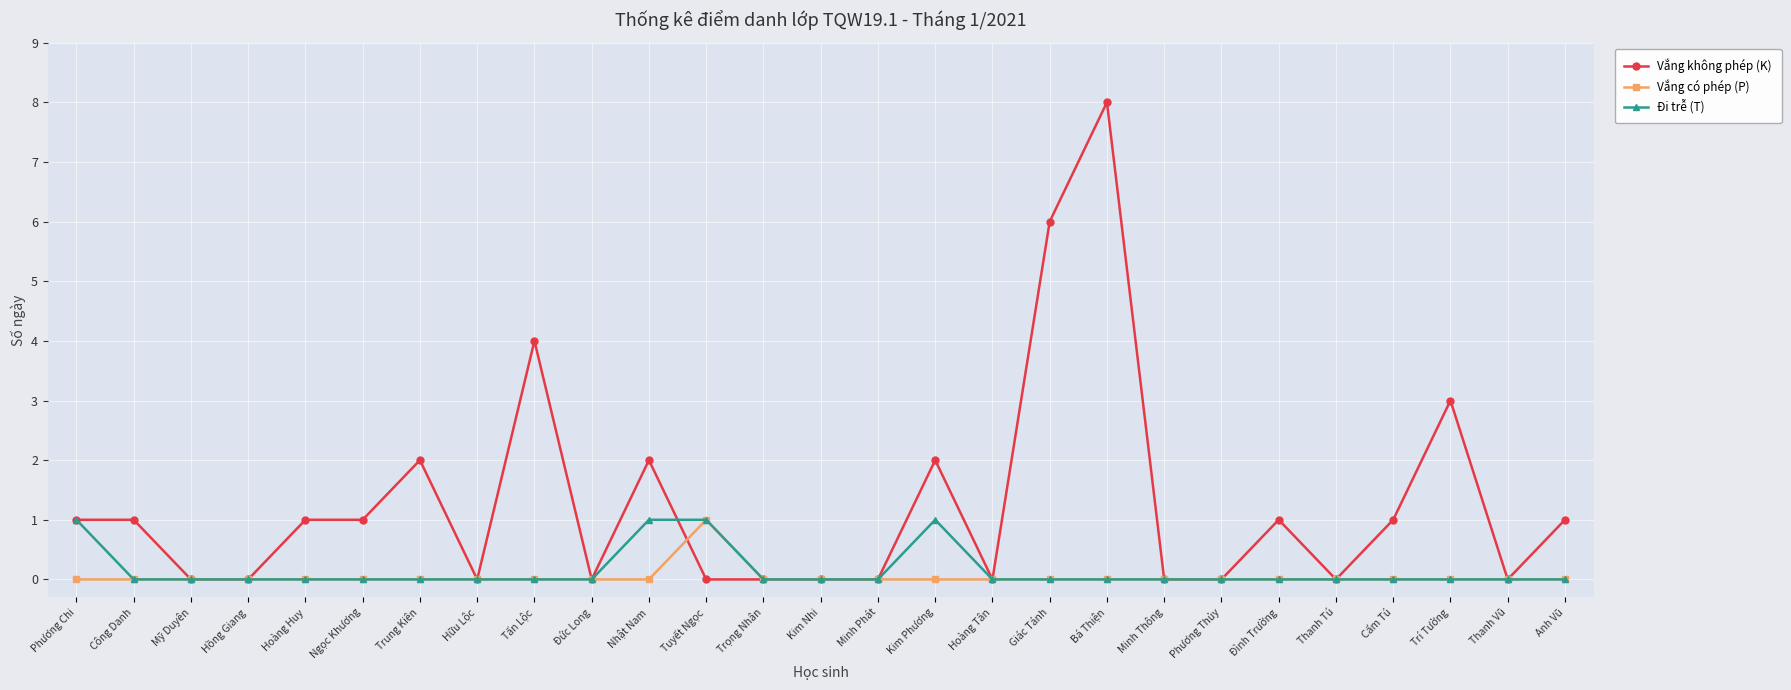

The value of Vắng không phép (K) at Kim Nhi is 0. True or false?

True